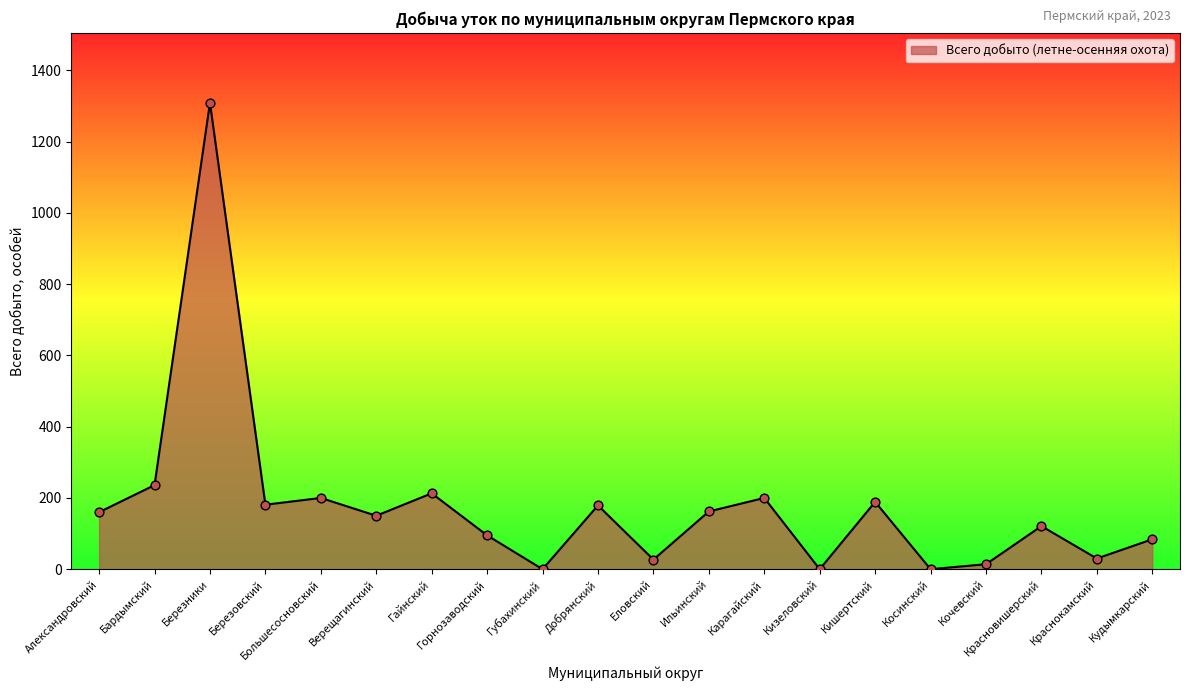

What is the change in value from Большесосновский to Ильинский?

-38